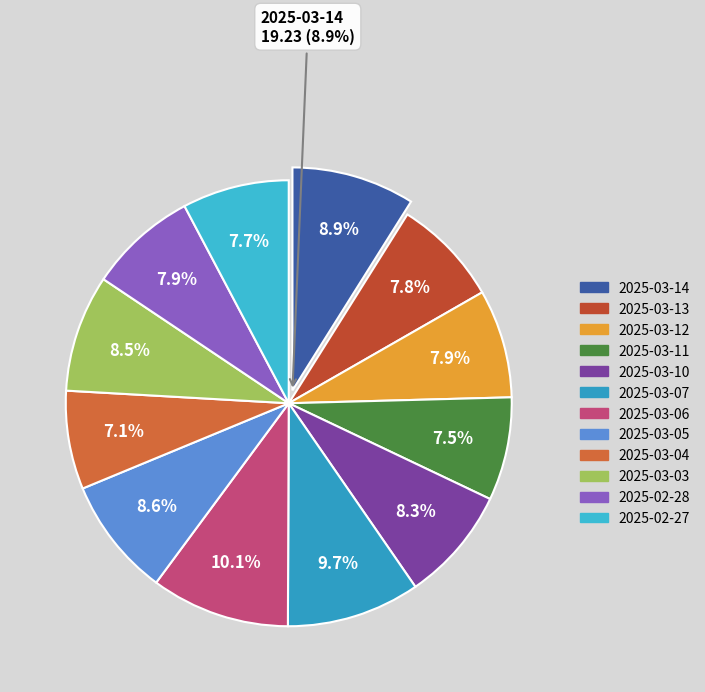

Which has a higher value, 2025-03-04 or 2025-03-07?

2025-03-07